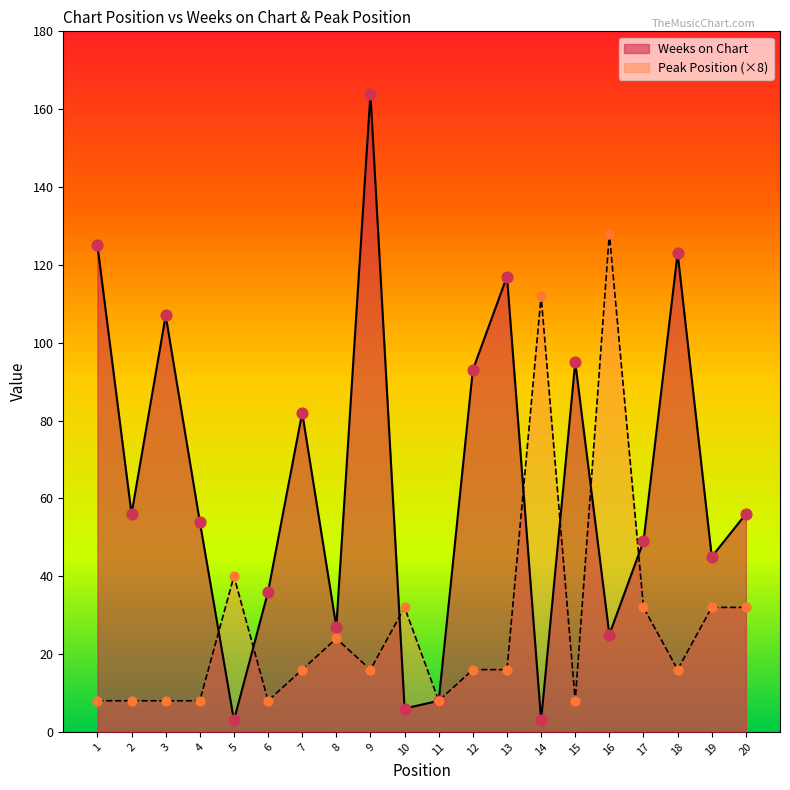

At which category is the sum across all series the highest?

9